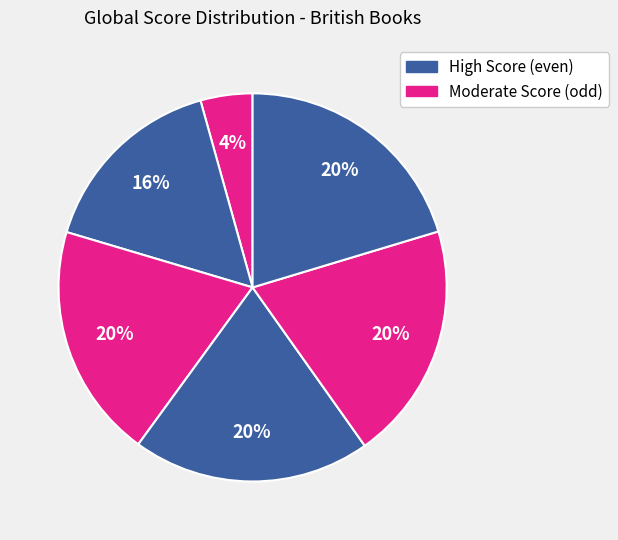

How many slices are in this pie chart?

6